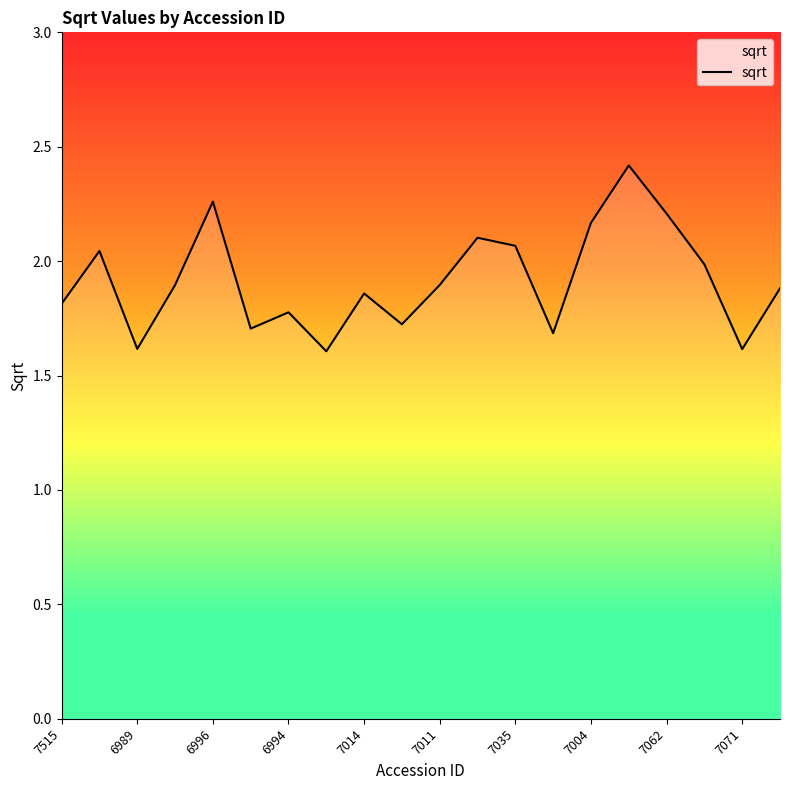

Does the chart have visible grid lines?

No